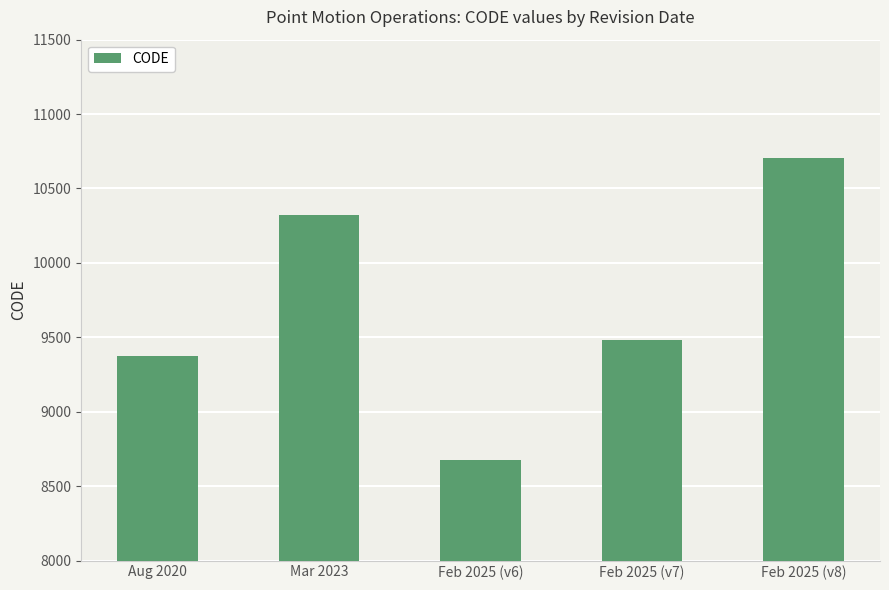

What is the value of the 5th bar from the left?

10707